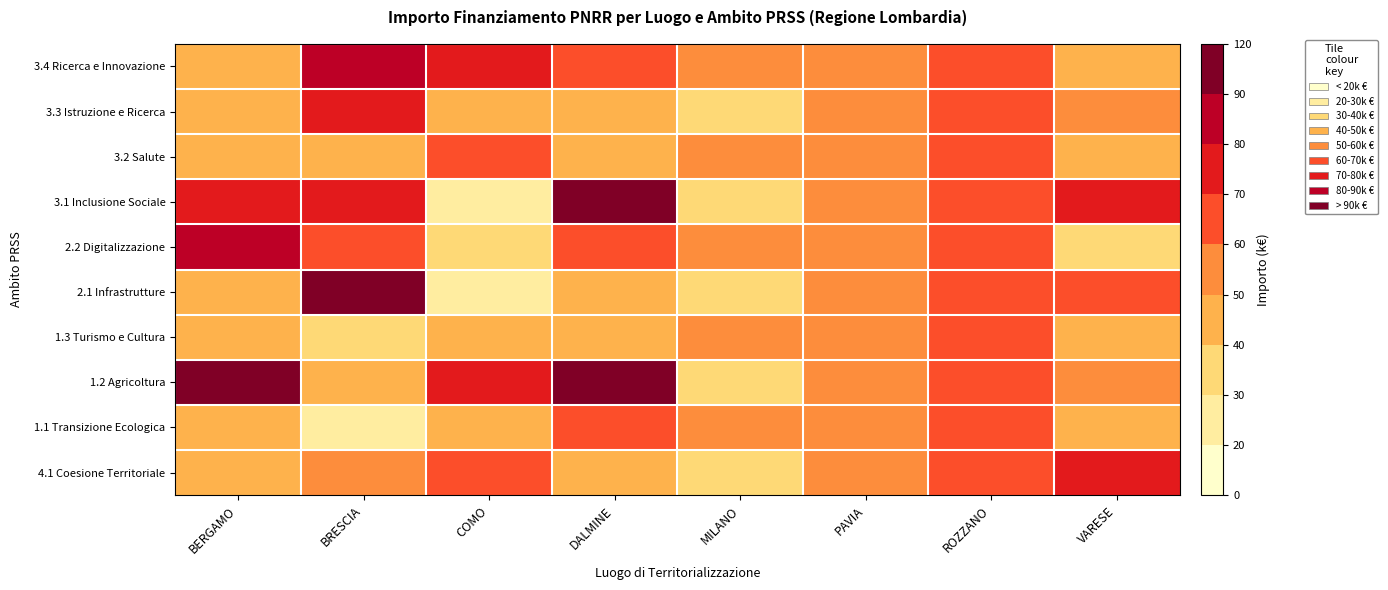

Reading right to left, what are all the values shown in this chart?

3.4 Ricerca e Innovazione: VARESE=41.2	ROZZANO=62.1	PAVIA=54.6	MILANO=54.1	DALMINE=66.4	COMO=73.6	BRESCIA=85.0	BERGAMO=44.1
3.3 Istruzione e Ricerca: VARESE=52.5	ROZZANO=62.1	PAVIA=54.6	MILANO=36.1	DALMINE=47.8	COMO=44.0	BRESCIA=73.3	BERGAMO=42.8
3.2 Salute: VARESE=48.6	ROZZANO=62.1	PAVIA=54.6	MILANO=54.1	DALMINE=46.4	COMO=63.7	BRESCIA=48.8	BERGAMO=46.3
3.1 Inclusione Sociale: VARESE=70.1	ROZZANO=62.1	PAVIA=54.6	MILANO=36.1	DALMINE=97.8	COMO=27.3	BRESCIA=77.9	BERGAMO=73.9
2.2 Digitalizzazione: VARESE=38.5	ROZZANO=62.1	PAVIA=54.6	MILANO=54.1	DALMINE=66.4	COMO=31.0	BRESCIA=68.9	BERGAMO=86.4
2.1 Infrastrutture: VARESE=68.2	ROZZANO=62.1	PAVIA=54.6	MILANO=36.1	DALMINE=47.8	COMO=25.8	BRESCIA=119.8	BERGAMO=45.0
1.3 Turismo e Cultura: VARESE=41.2	ROZZANO=62.1	PAVIA=54.6	MILANO=54.1	DALMINE=46.4	COMO=45.6	BRESCIA=30.6	BERGAMO=41.5
1.2 Agricoltura: VARESE=52.5	ROZZANO=62.1	PAVIA=54.6	MILANO=36.1	DALMINE=97.8	COMO=73.6	BRESCIA=49.0	BERGAMO=100.8
1.1 Transizione Ecologica: VARESE=48.6	ROZZANO=62.1	PAVIA=54.6	MILANO=54.1	DALMINE=66.4	COMO=44.0	BRESCIA=29.6	BERGAMO=45.0
4.1 Coesione Territoriale: VARESE=70.1	ROZZANO=62.1	PAVIA=54.6	MILANO=36.1	DALMINE=47.8	COMO=63.7	BRESCIA=51.5	BERGAMO=44.1